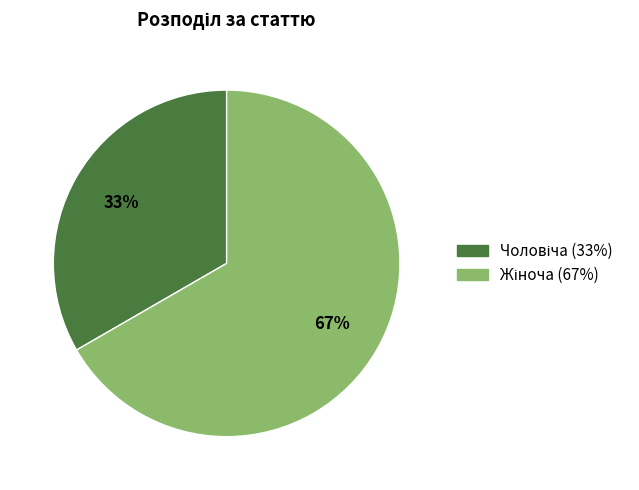

To the nearest percent, what is the average slice percentage?

50%